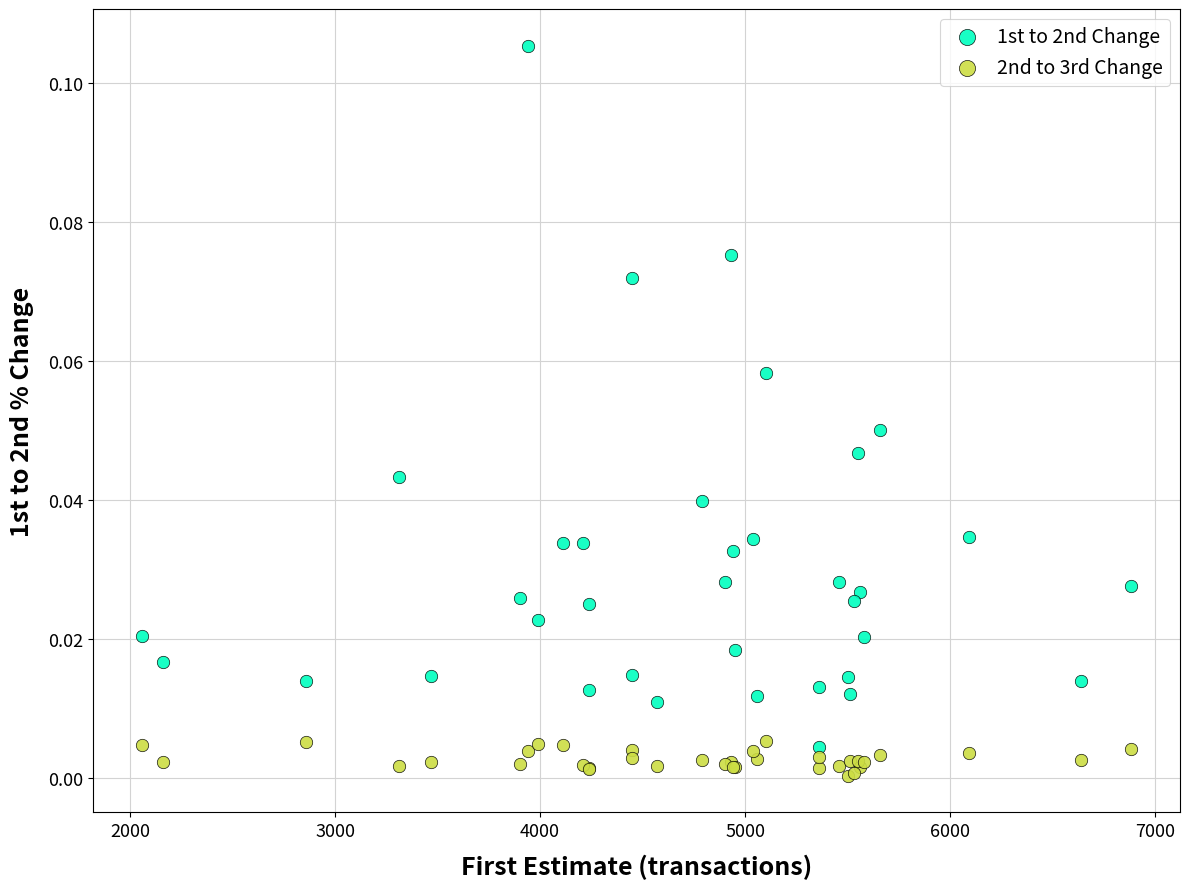

What is the X range (max minus min) for the scatter plot?

4820.0